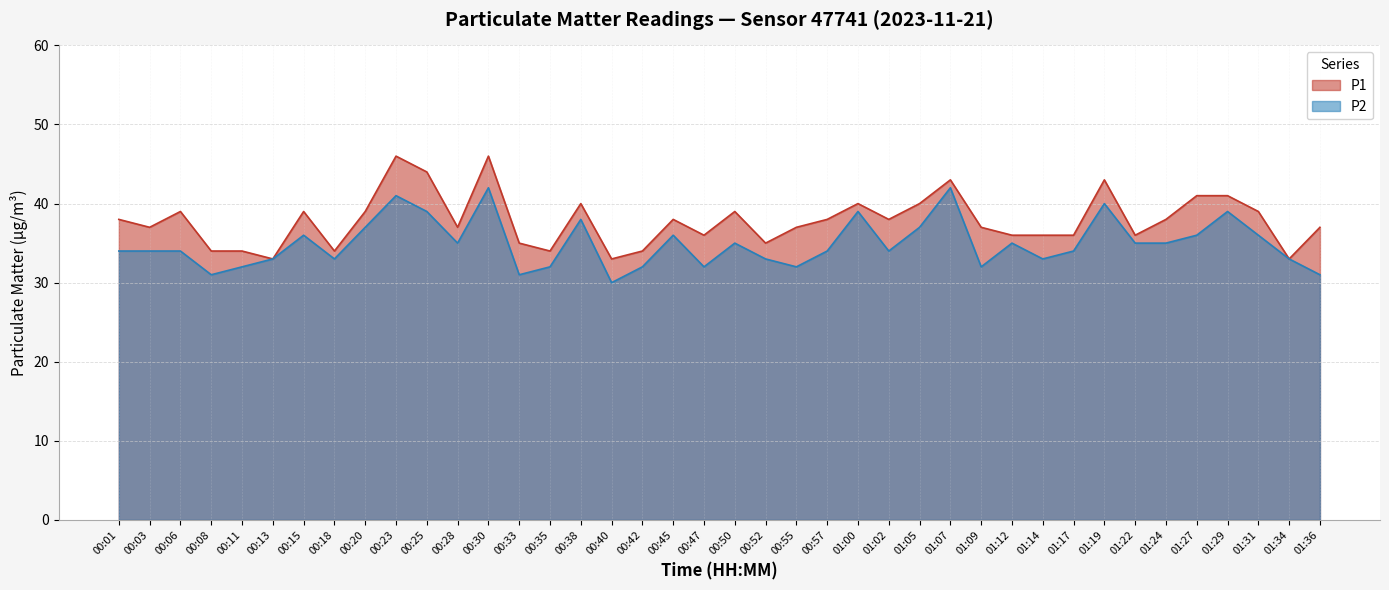

What position from the right is 01:09?

12